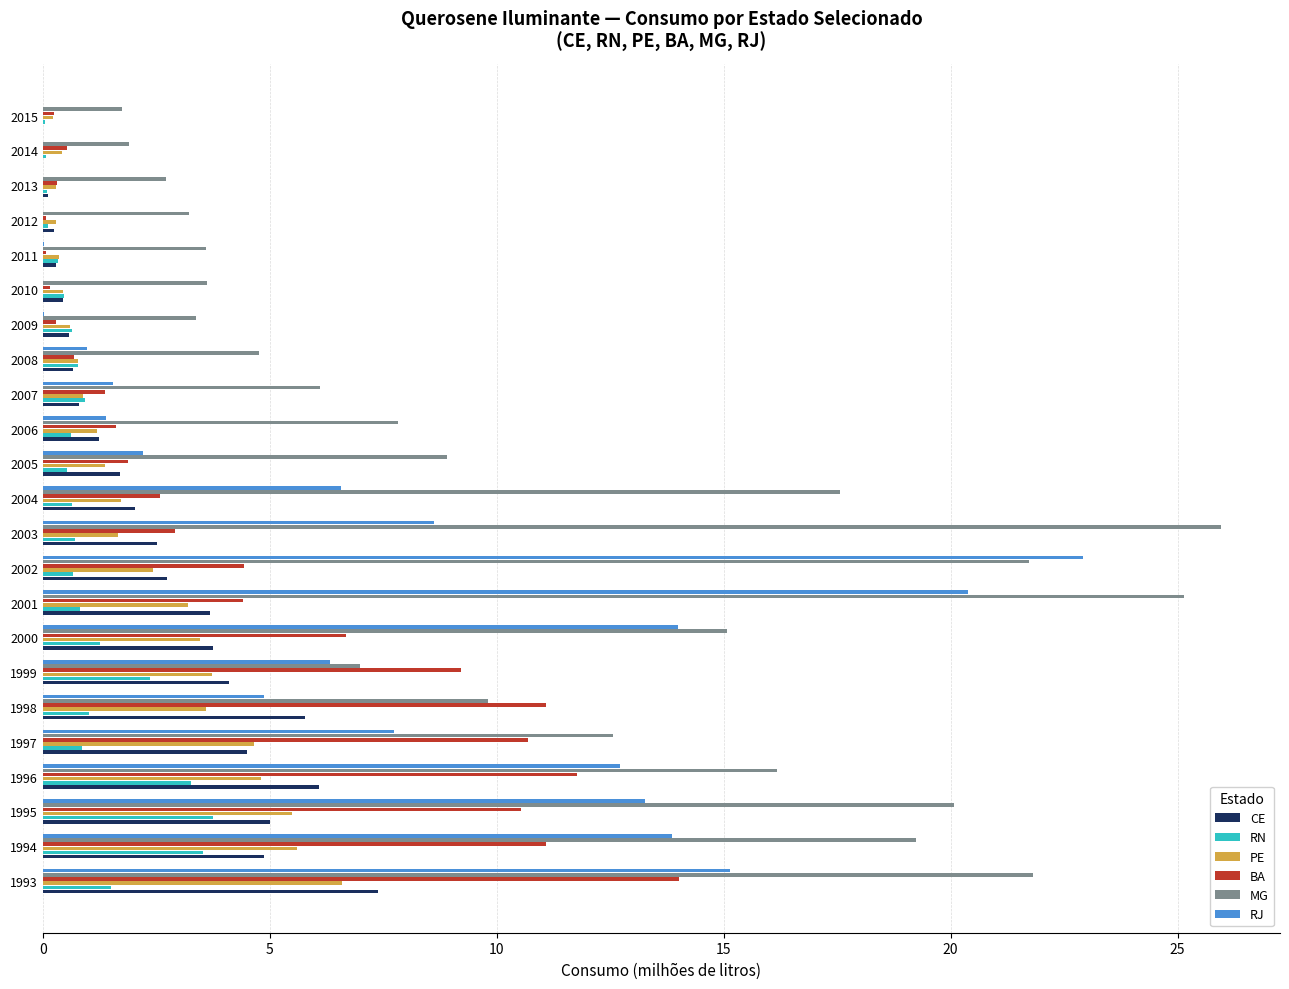

Is the value of PE at 2009 greater than the value of RN at 1996?

No